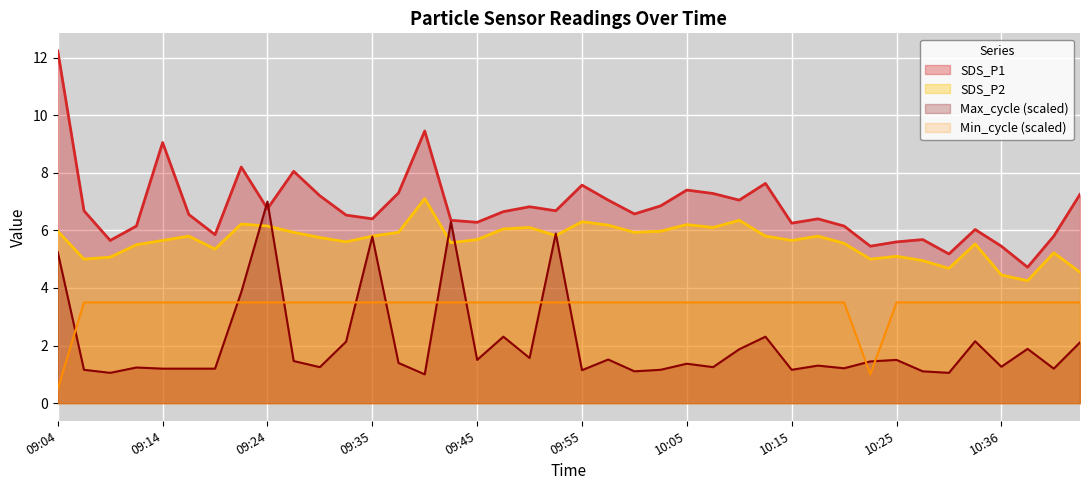

What are all the series names shown in the legend?

SDS_P1, SDS_P2, Max_cycle (scaled), Min_cycle (scaled)